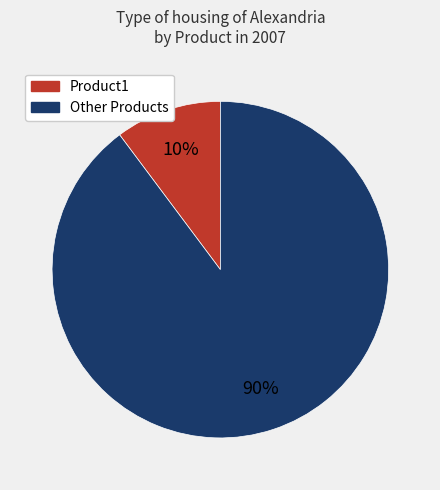

To the nearest percent, what is the difference between the largest and smallest slice percentages?

80%